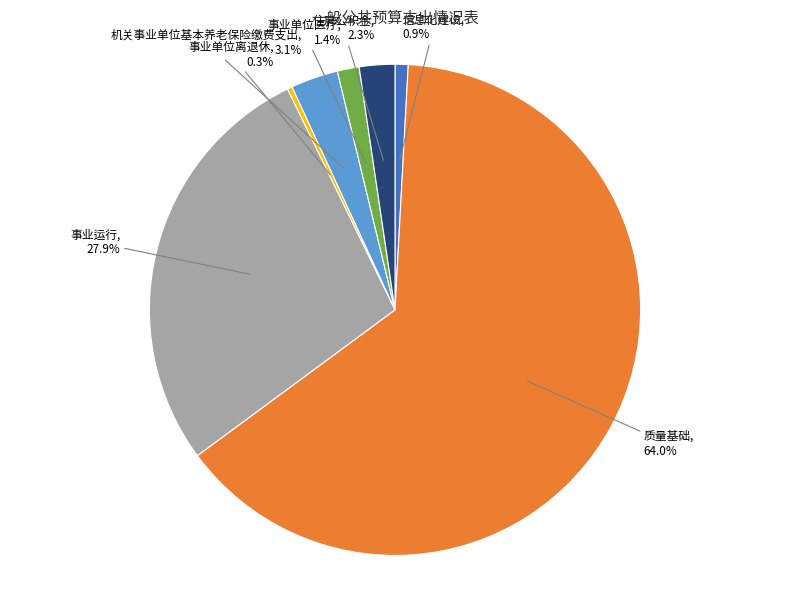

The 信息化建设 slice represents 1% of the pie. True or false?

True